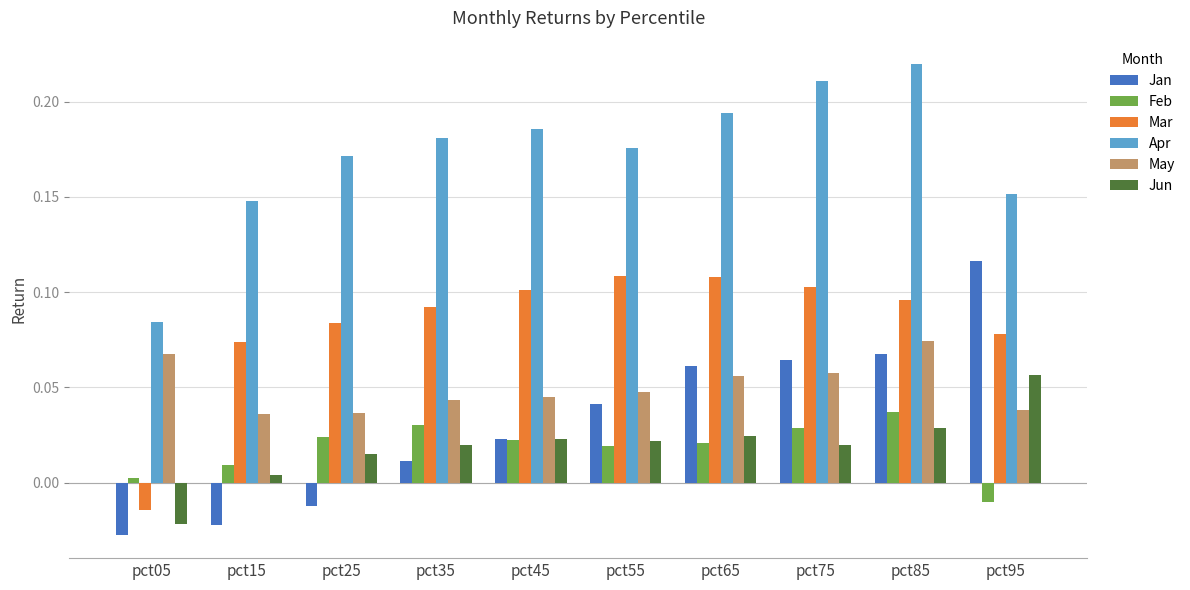

What is the sum of all Apr values?

1.7